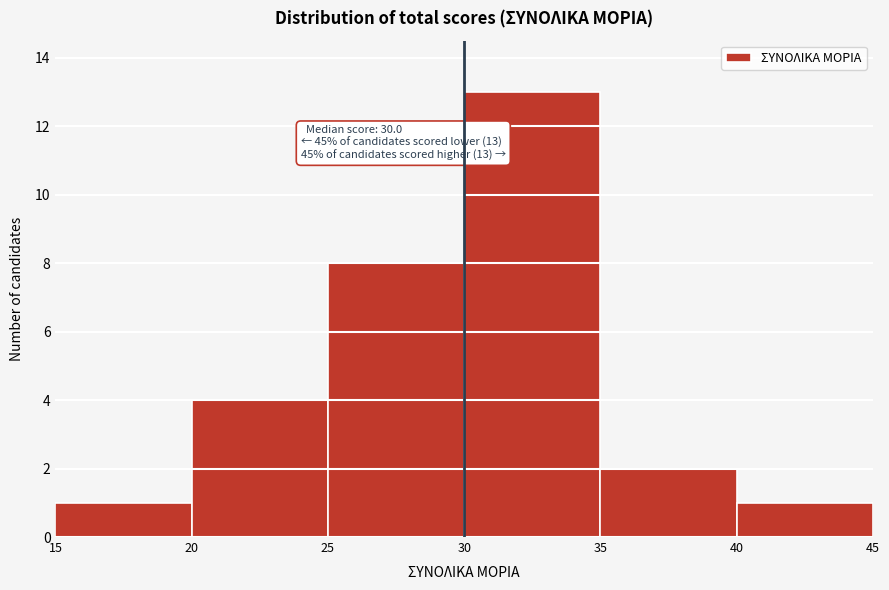

Over which range of the x-axis is the bar tallest?

30 to 35